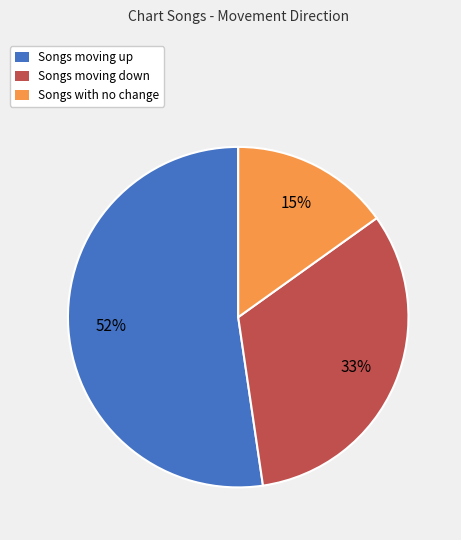

Does any single category account for the majority?

Yes